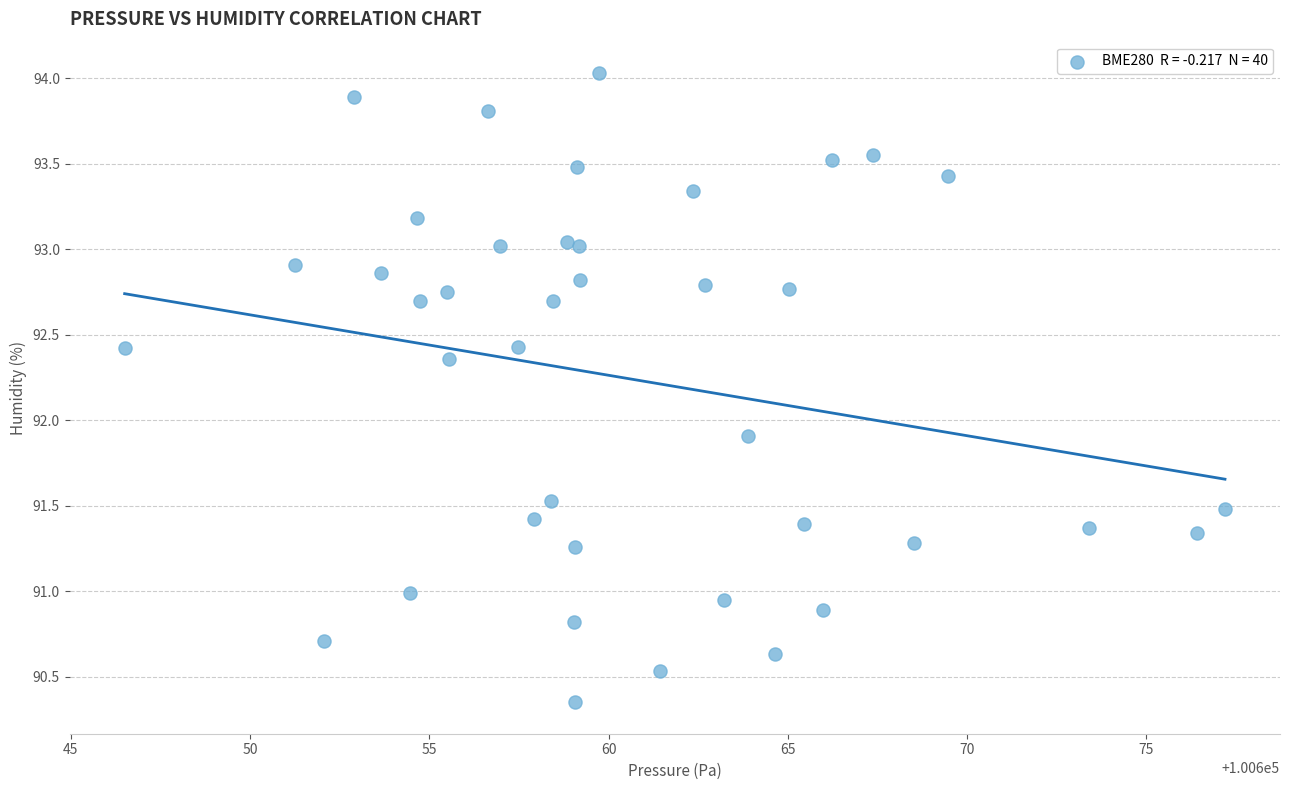

What Y value in the scatter plot is closest to 92?

91.9